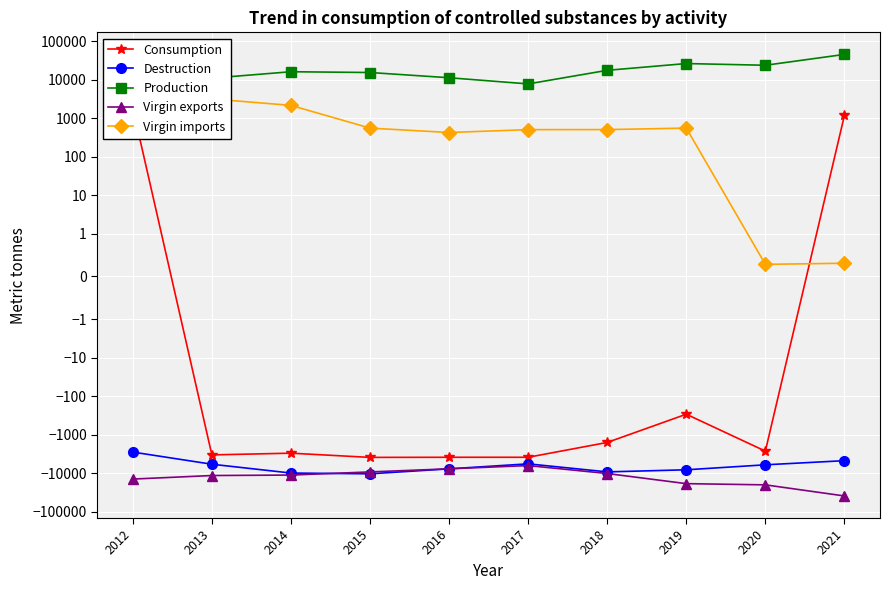

What are all the series names shown in the legend?

Consumption, Destruction, Production, Virgin exports, Virgin imports